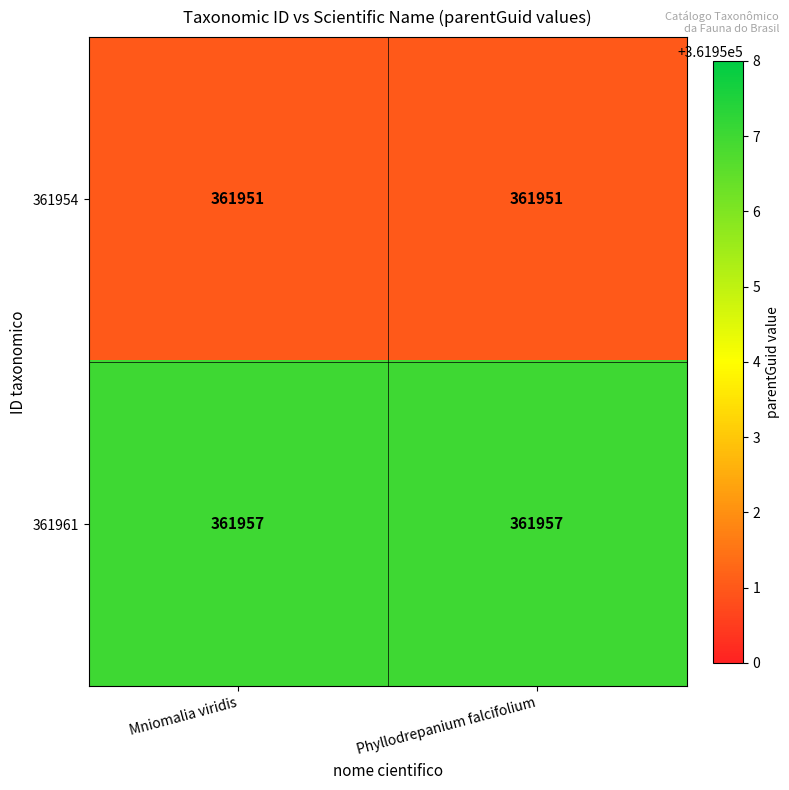

What is the smallest value displayed?

361951